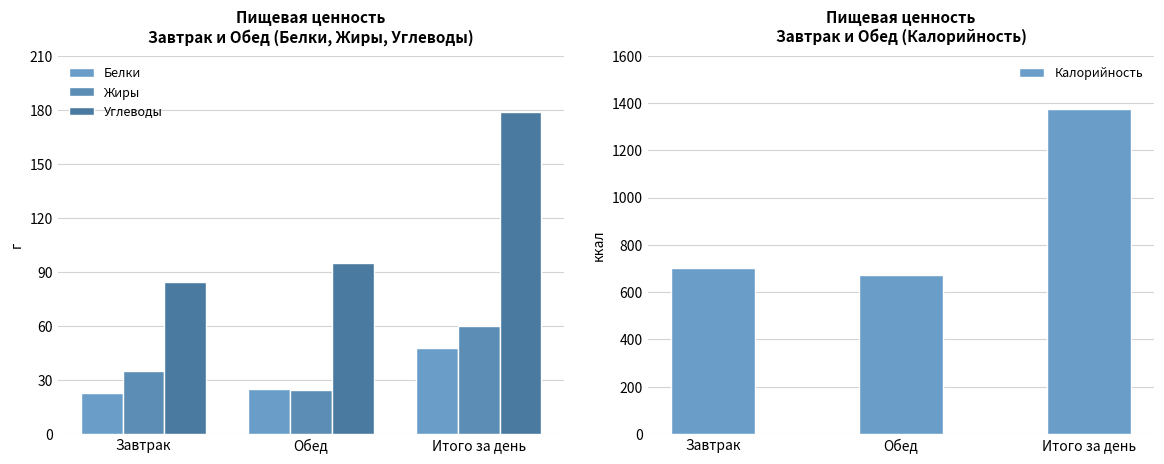

The Углеводы series shows 23.2 at Обед. True or false?

False